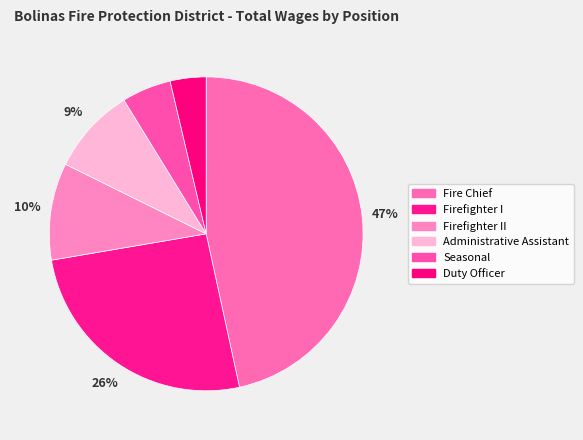

To the nearest percent, what percentage of the pie is Fire Chief?

47%